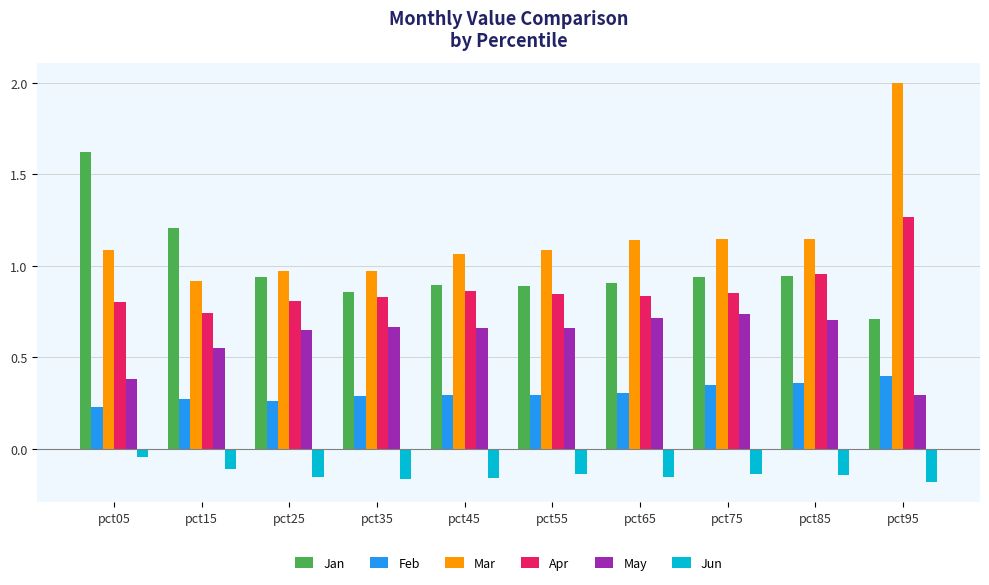

At which label does Mar first exceed 1?

pct05